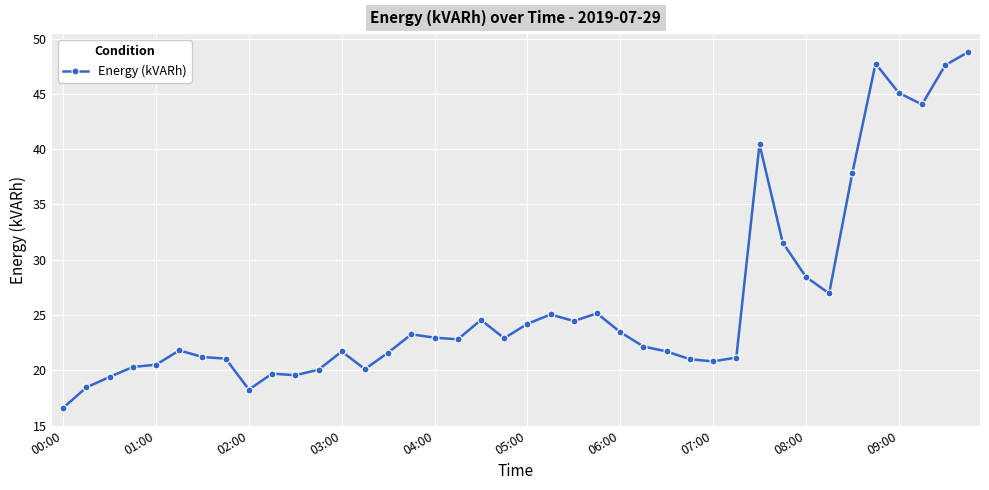

What is the greatest value displayed?

48.8